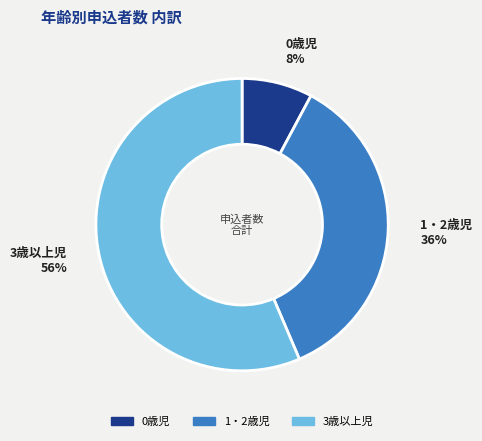

Combined, do 1・2歳児 and 0歳児 account for over 50%?

No